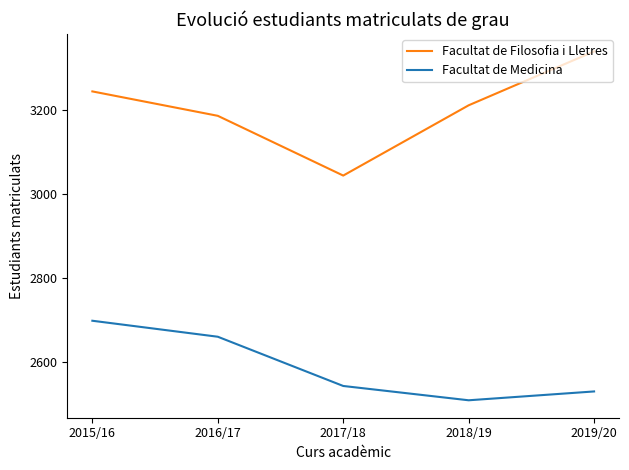

At which category is the sum across all series the highest?

2015/16